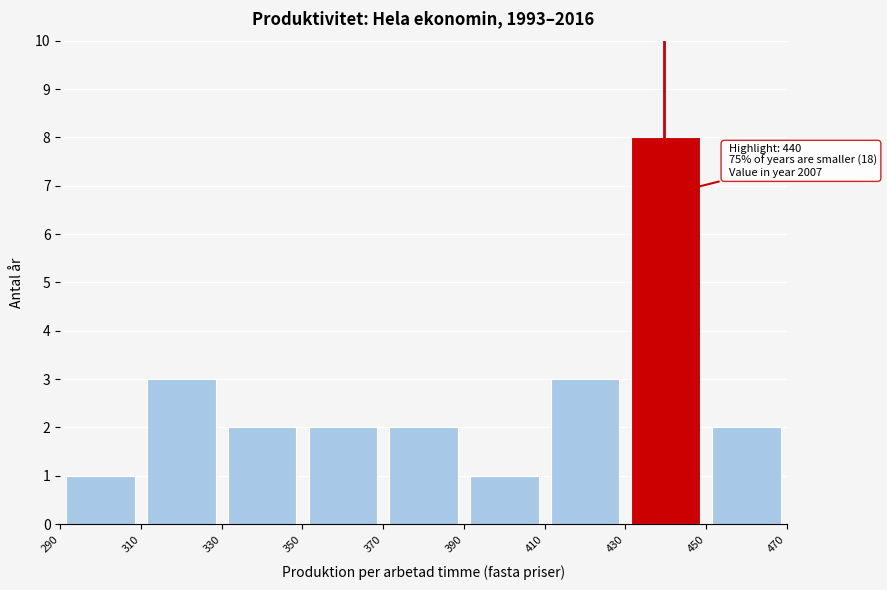

Over which range of the x-axis is the bar tallest?

430 to 450